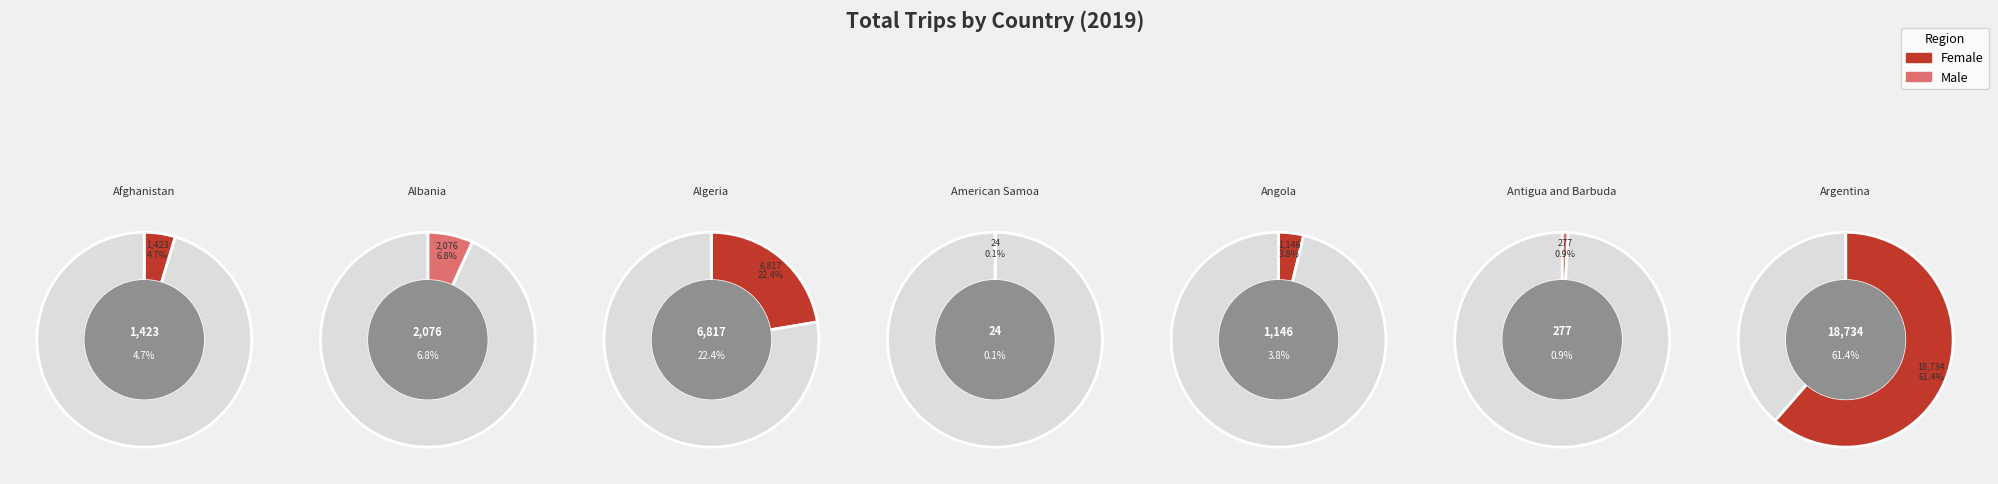

Is it true that American Samoa is 10% of the pie?

False